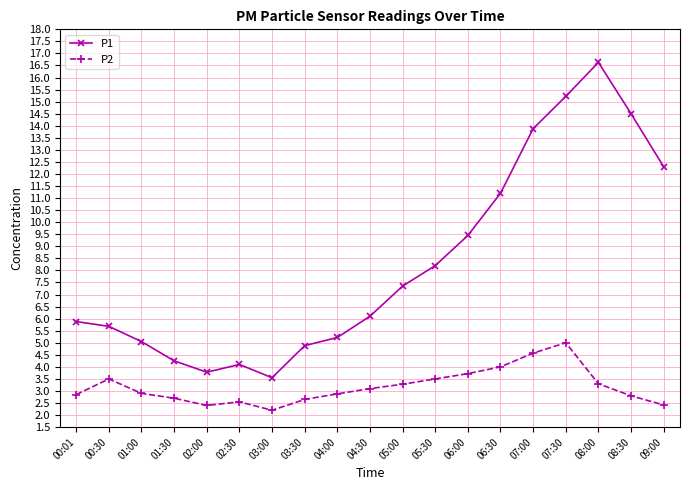

Is the value of P1 at 06:00 greater than the value of P2 at 01:00?

Yes